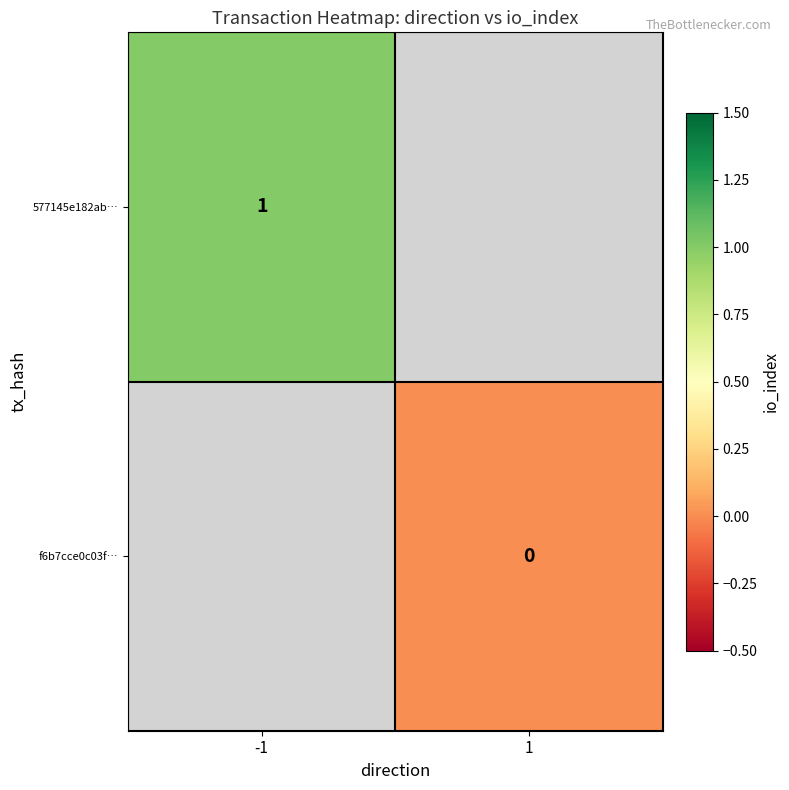

Between -1 and 1, which is larger?

1